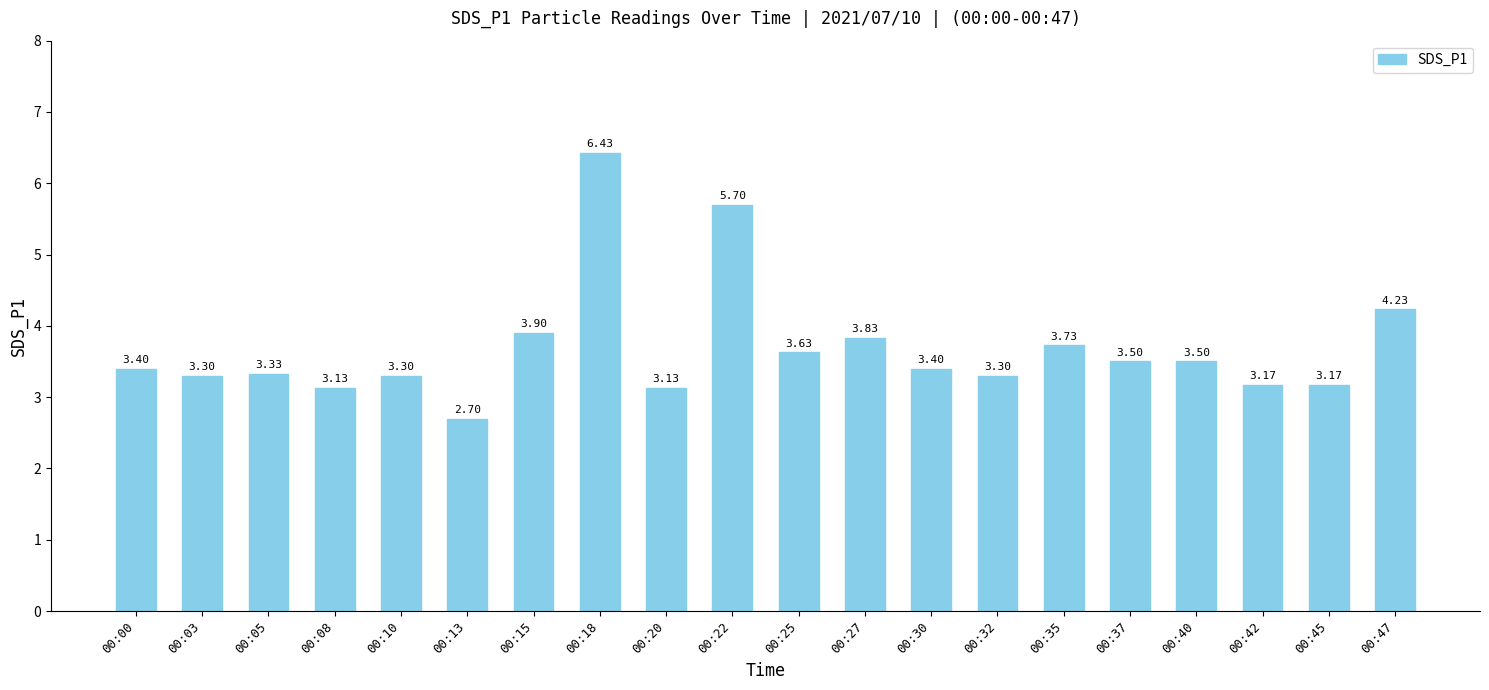

What is the sum of the values at 00:42 and 00:45?

6.3